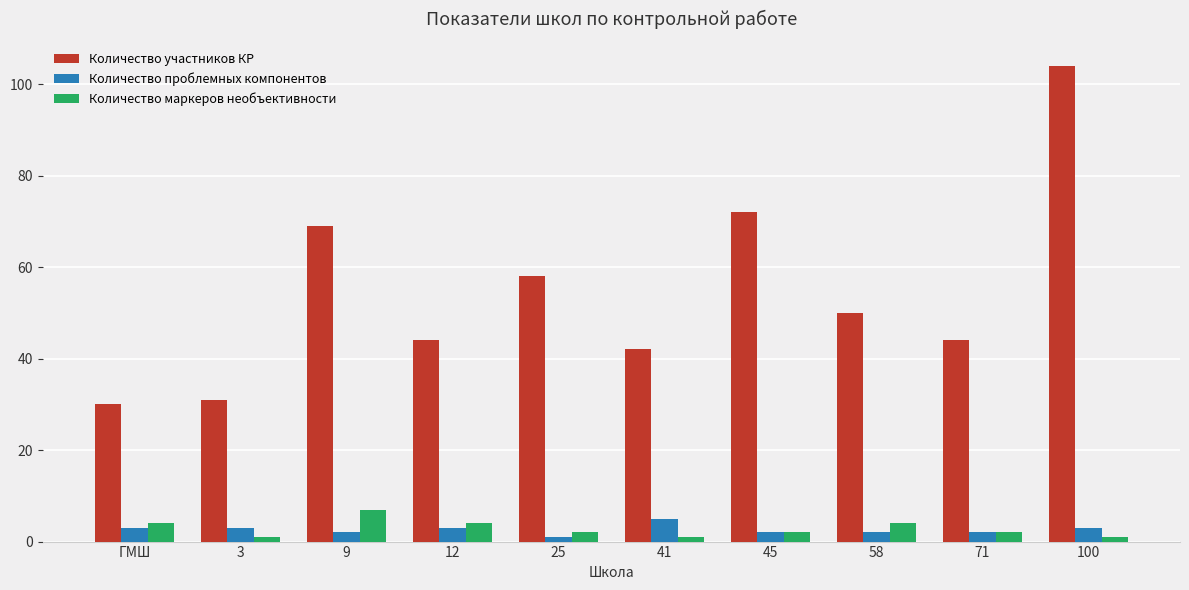

Which series has the largest range (max minus min)?

Количество участников КР